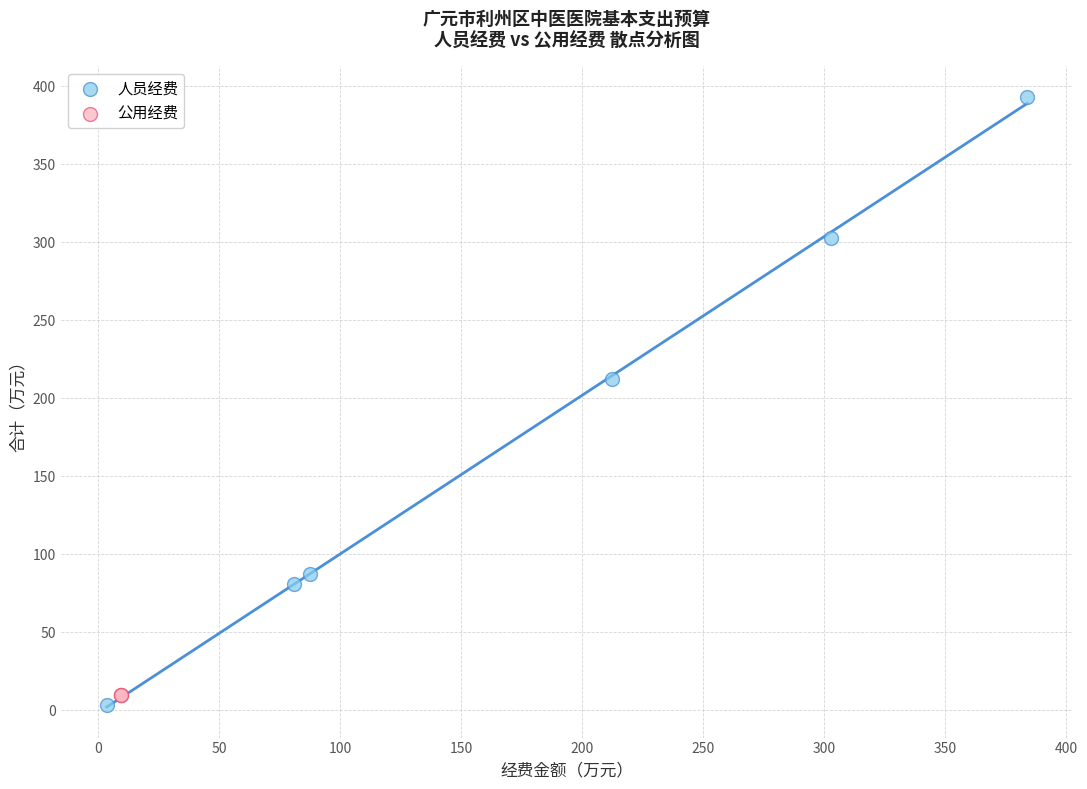

What are all the series names shown in the legend?

人员经费, 公用经费